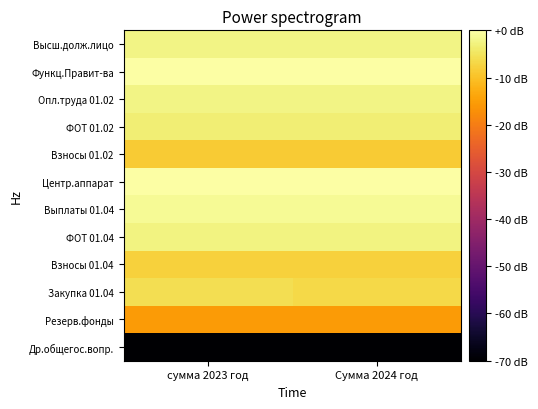

At which category does the chart reach its peak across all series?

сумма 2023 год